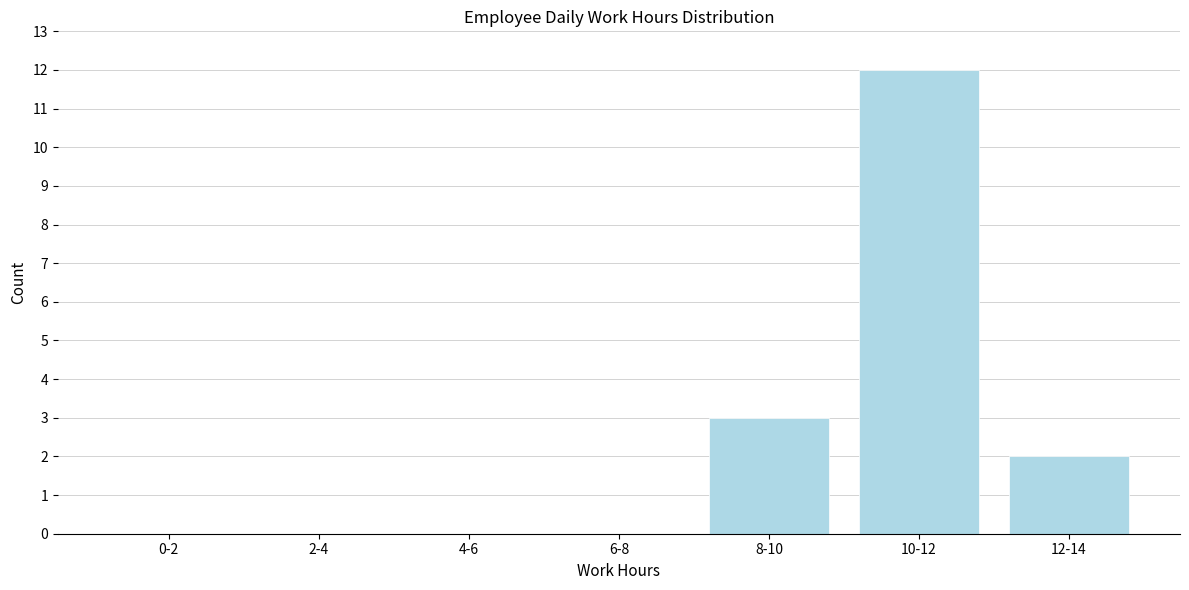

Reading left to right, extract all data points from this chart.

0-2=0	2-4=0	4-6=0	6-8=0	8-10=3	10-12=12	12-14=2